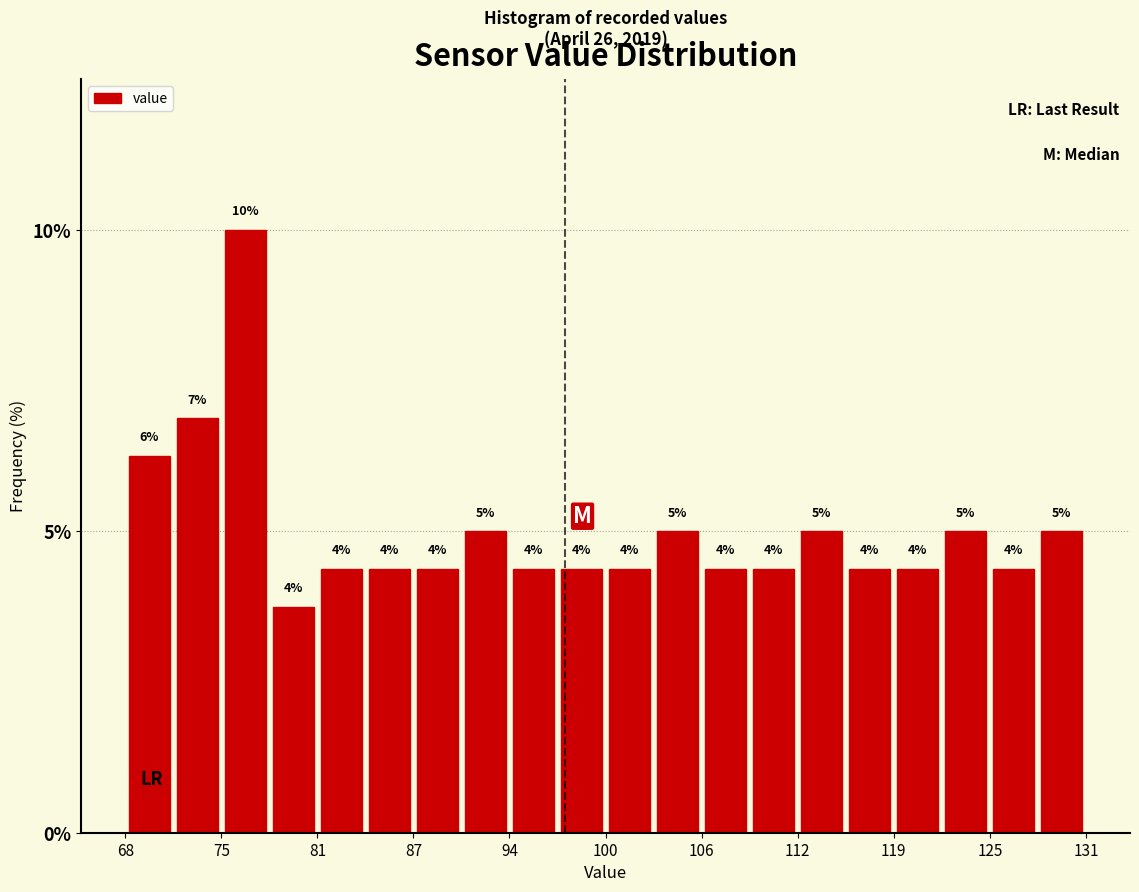

Read against the x-axis, roughly where is the centre of the tallest bar?

76